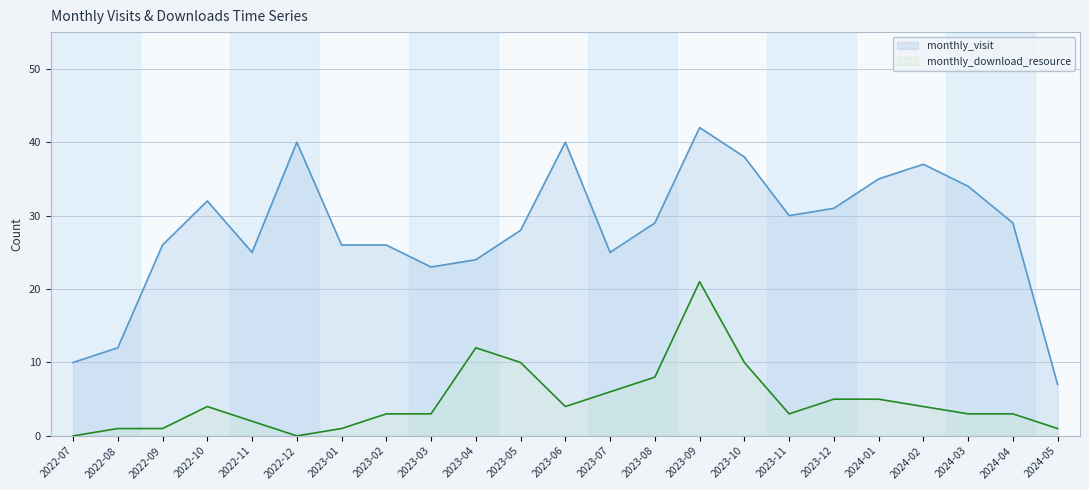

Rank the series by their maximum value, from lowest to highest.

monthly_download_resource, monthly_visit